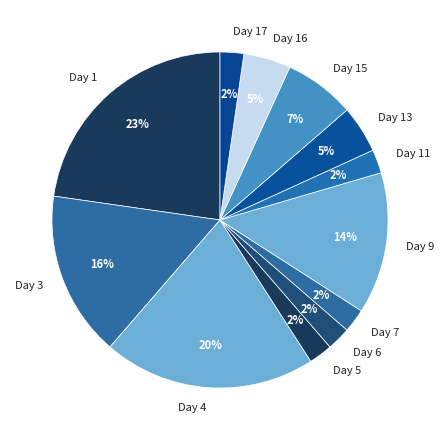

Combined, do Day 1 and Day 6 account for over 50%?

No